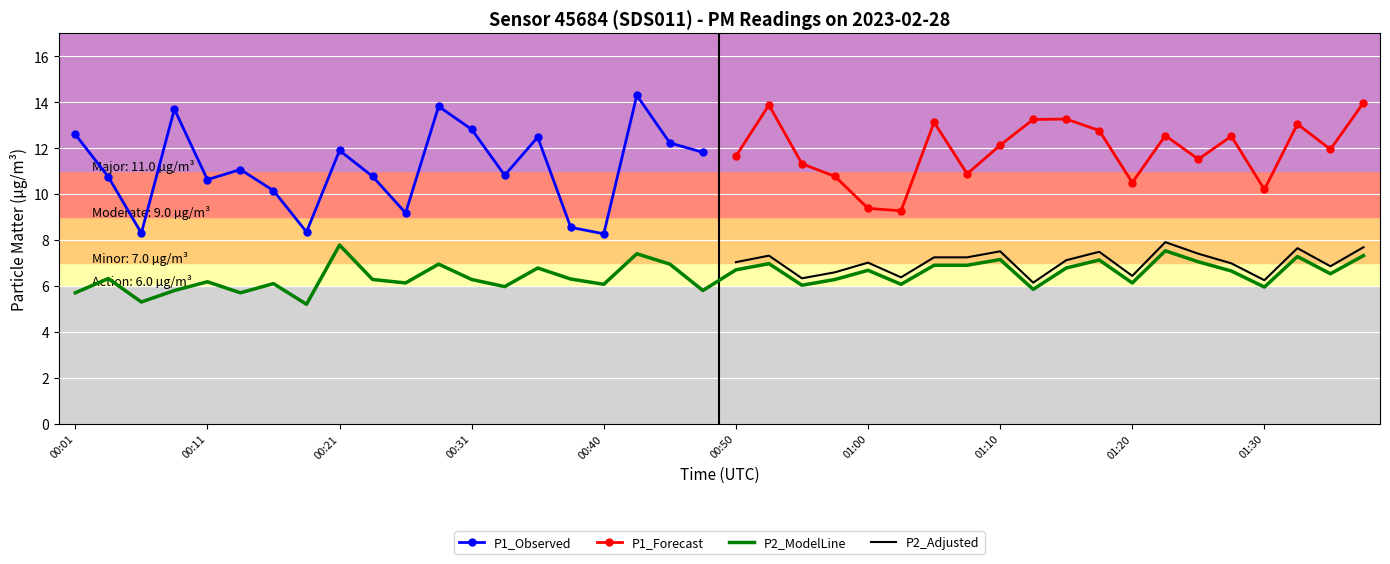

What is the lowest value of the P2_ModelLine series?

5.2